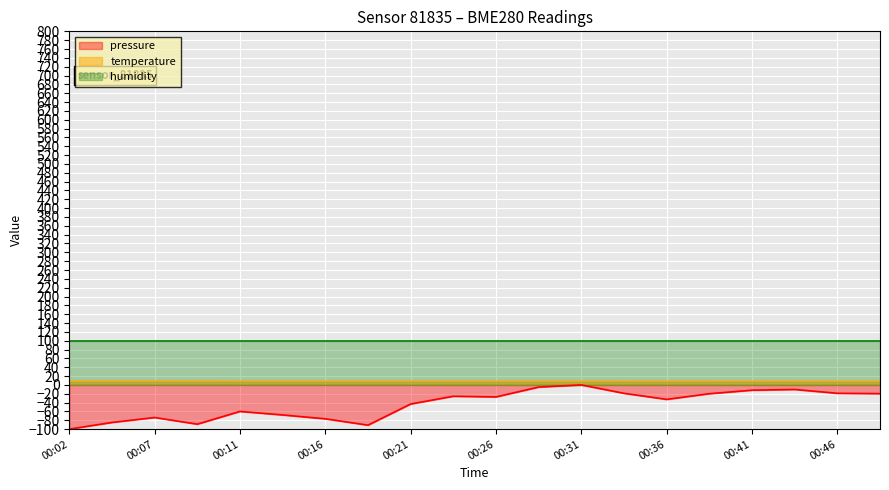

True or false: temperature and pressure intersect in this chart.

False